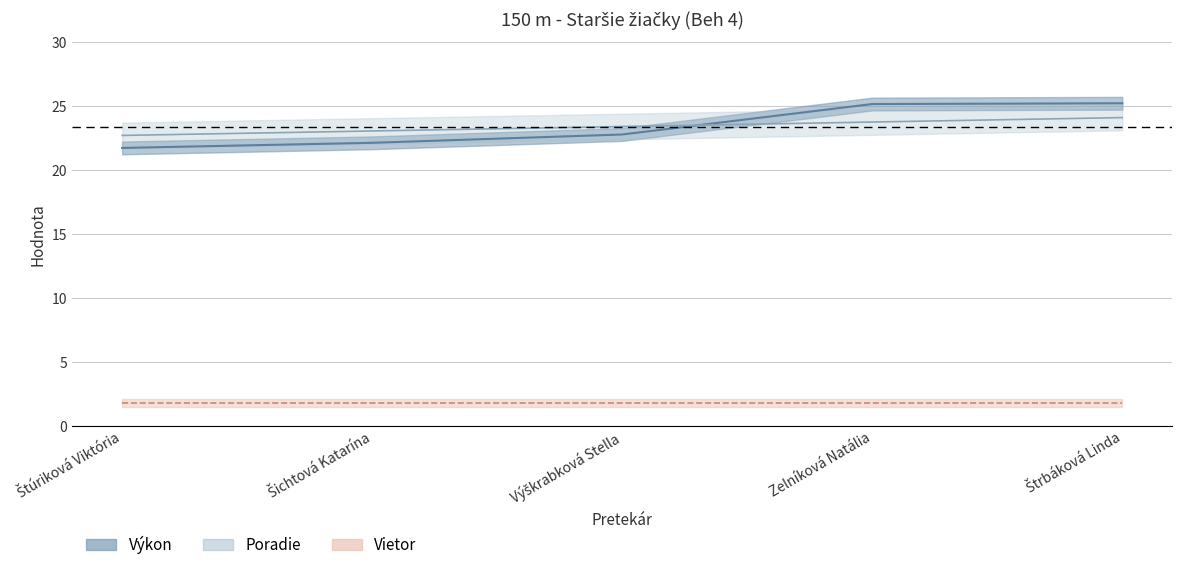

Read the Výkon value at Štrbáková Linda.

25.2